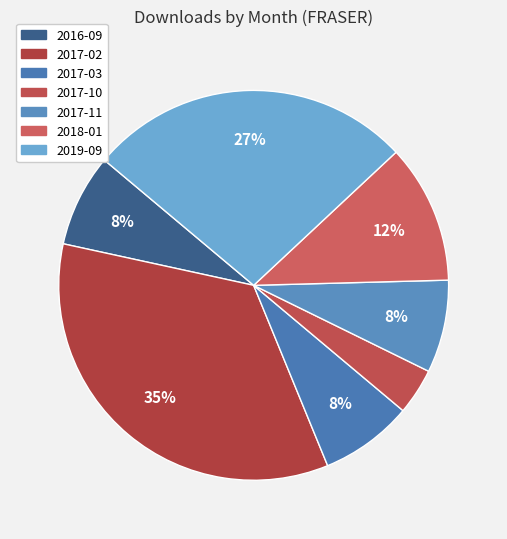

What is the largest slice in the pie chart?

2017-02